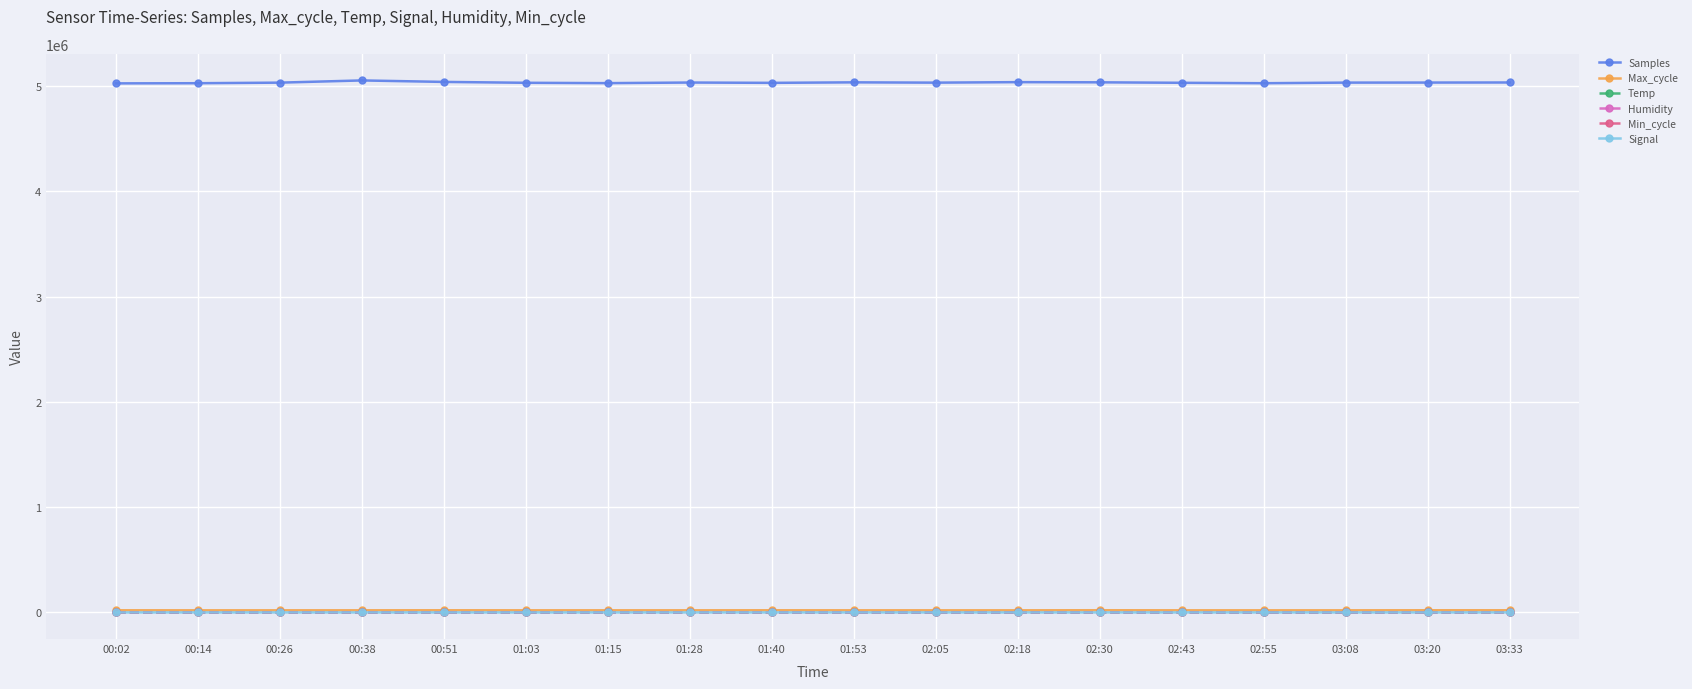

The Humidity series shows 99.9 at 01:03. True or false?

True